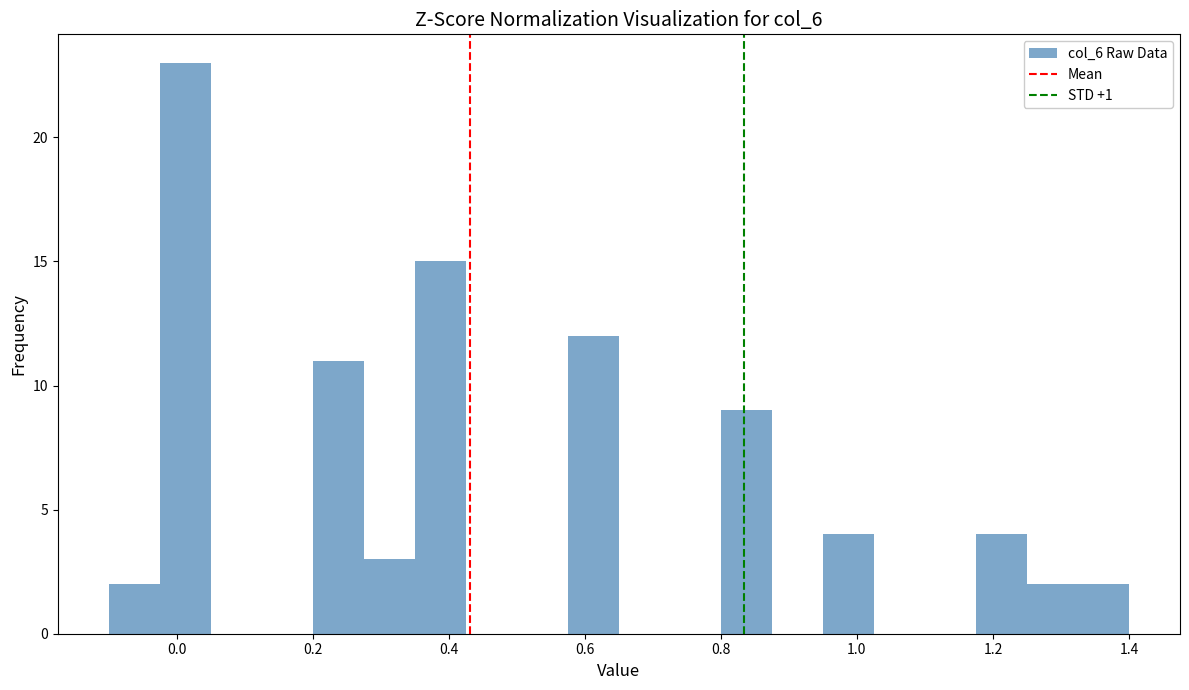

Read against the x-axis, roughly where is the centre of the tallest bar?

0.02